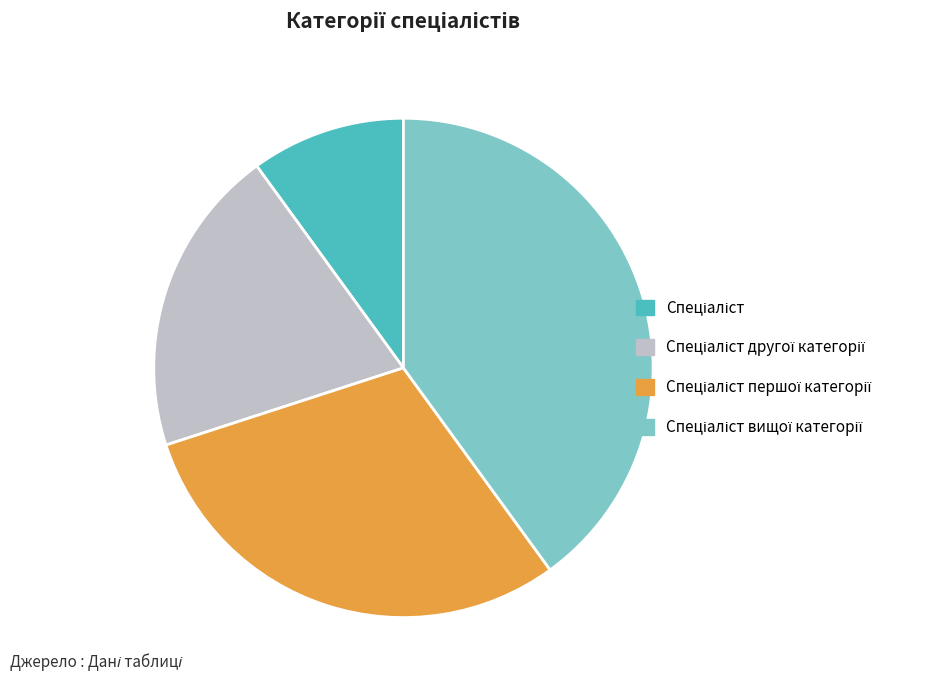

Is there a majority slice in this chart?

No